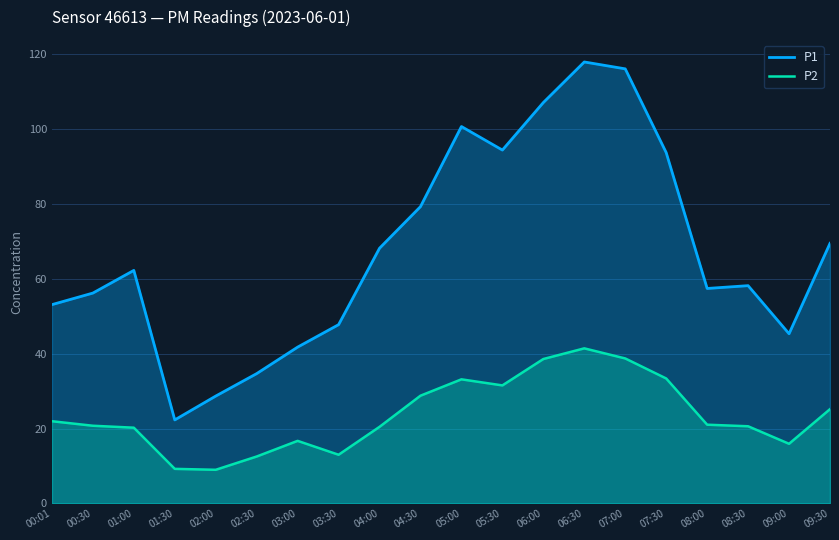

What is the highest value of the P1 series?

118.0